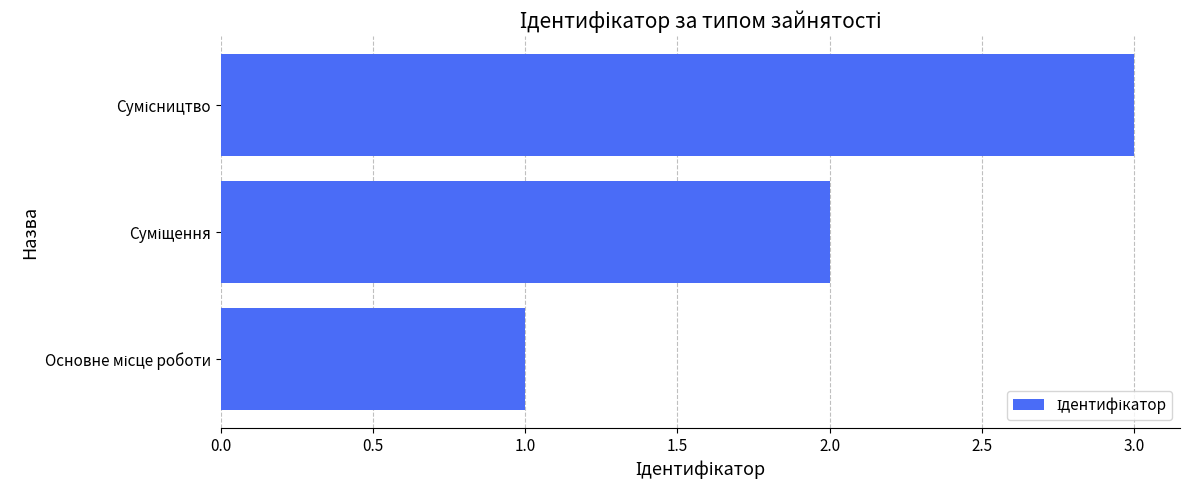

What is the sum of all values?

6